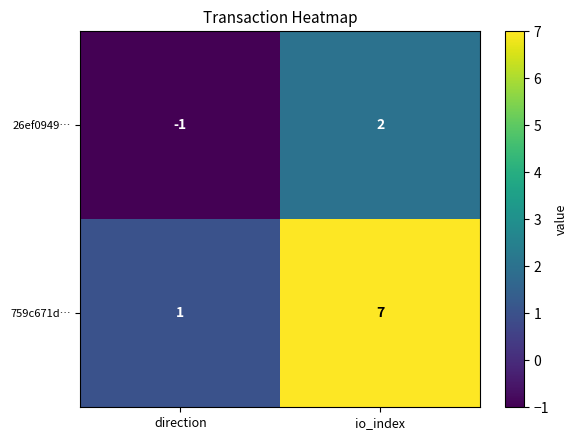

Which series has the widest spread of values?

759c671d…